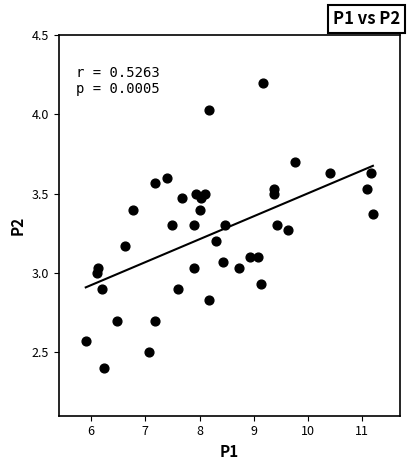

What is the range of X values (max minus min)?

5.3